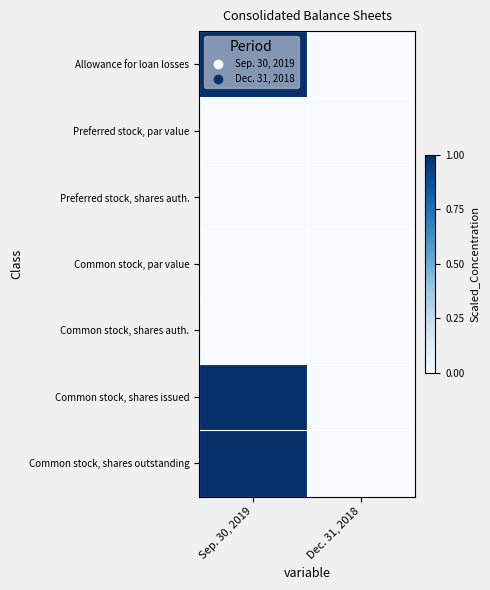

At how many categories does at least one series exceed 0?

1